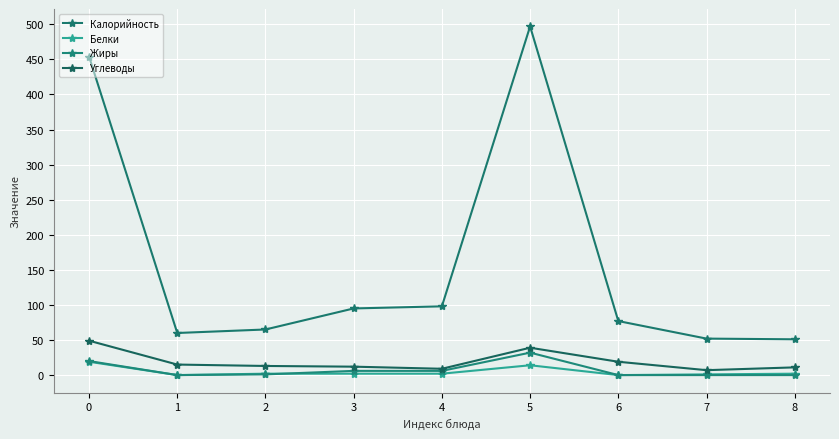

How many lines are shown in the chart?

4